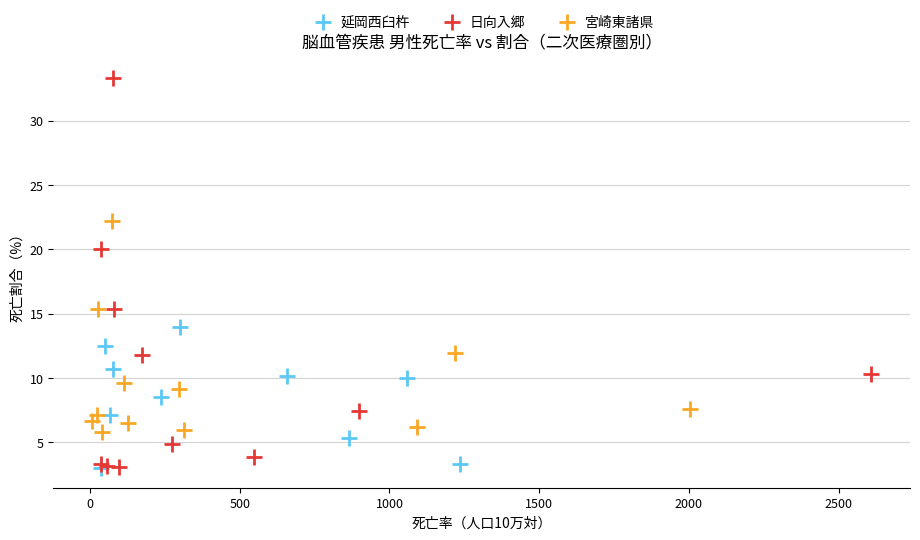

Which series has the widest spread of Y values?

日向入郷